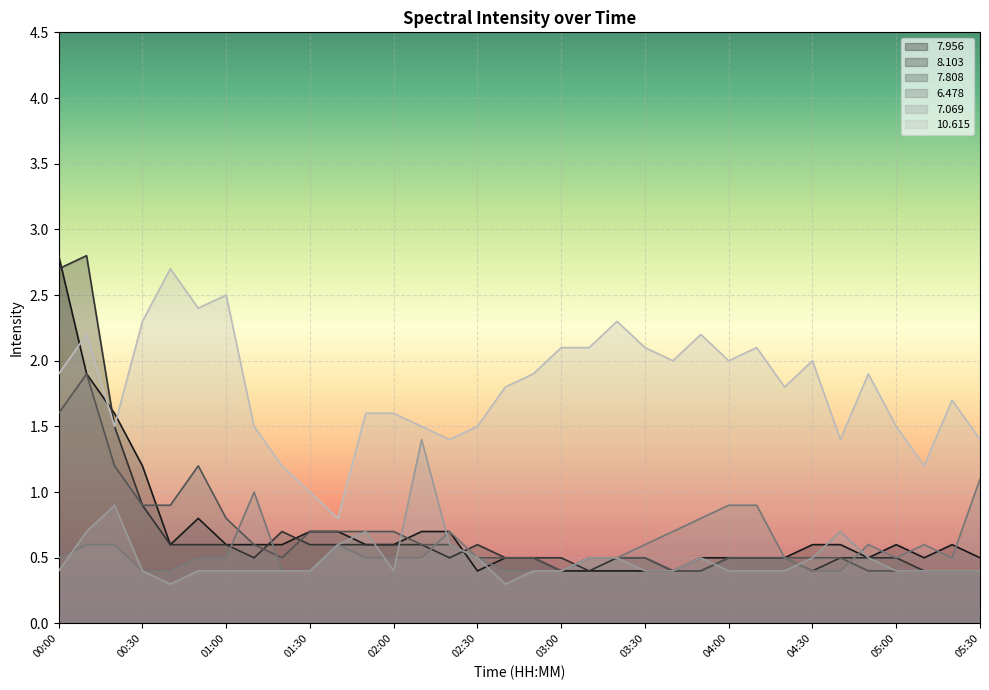

What is the difference between the maximum and second lowest values in the   7.956 series?

2.4